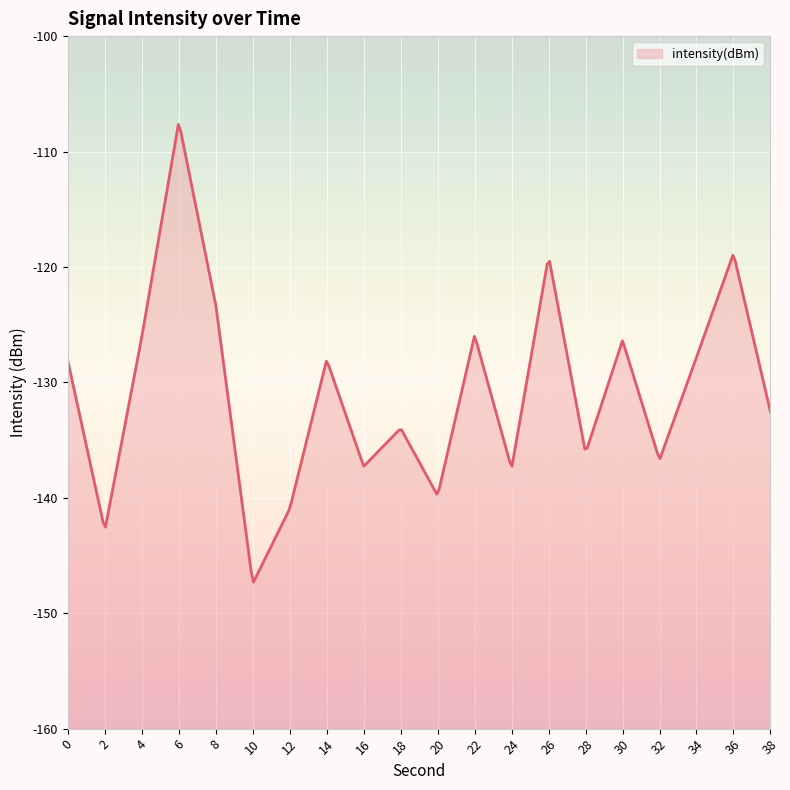

What is the change in value from 14 to 18?

-5.9